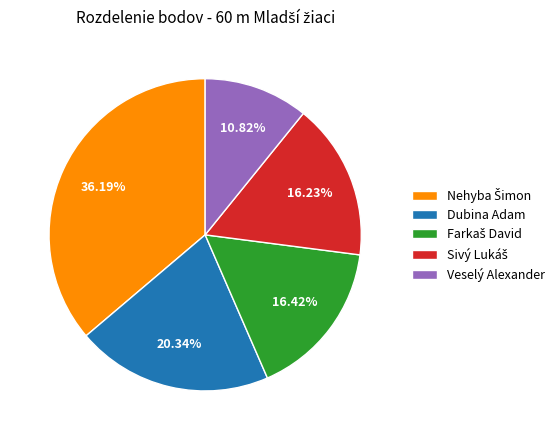

True or false: Veselý Alexander accounts for 4% of the total.

False